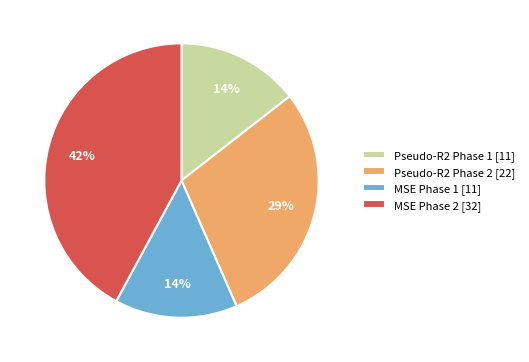

Is there a majority slice in this chart?

No